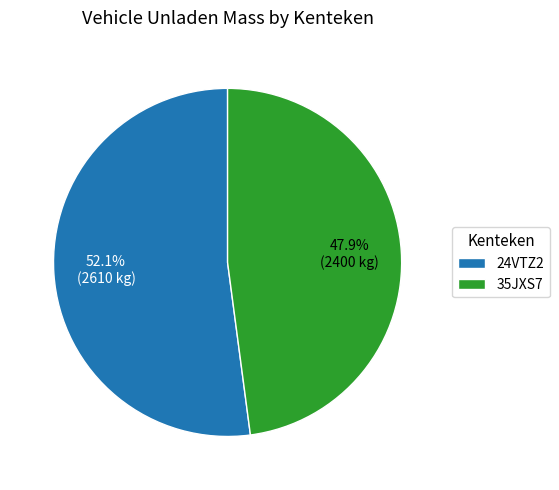

True or false: 24VTZ2 accounts for 41% of the total.

False